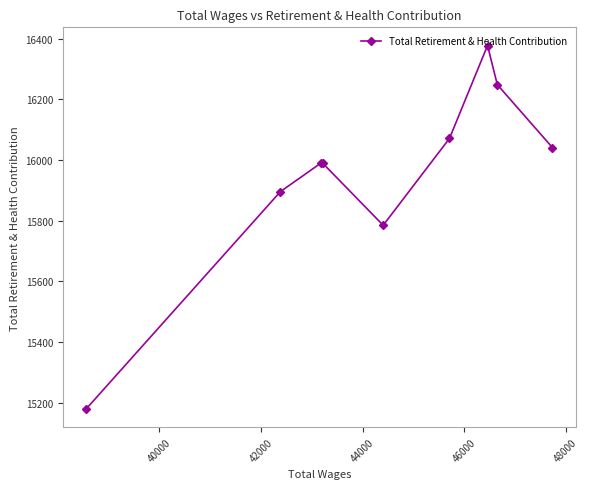

What is the value of the 2nd point from the left?

15896